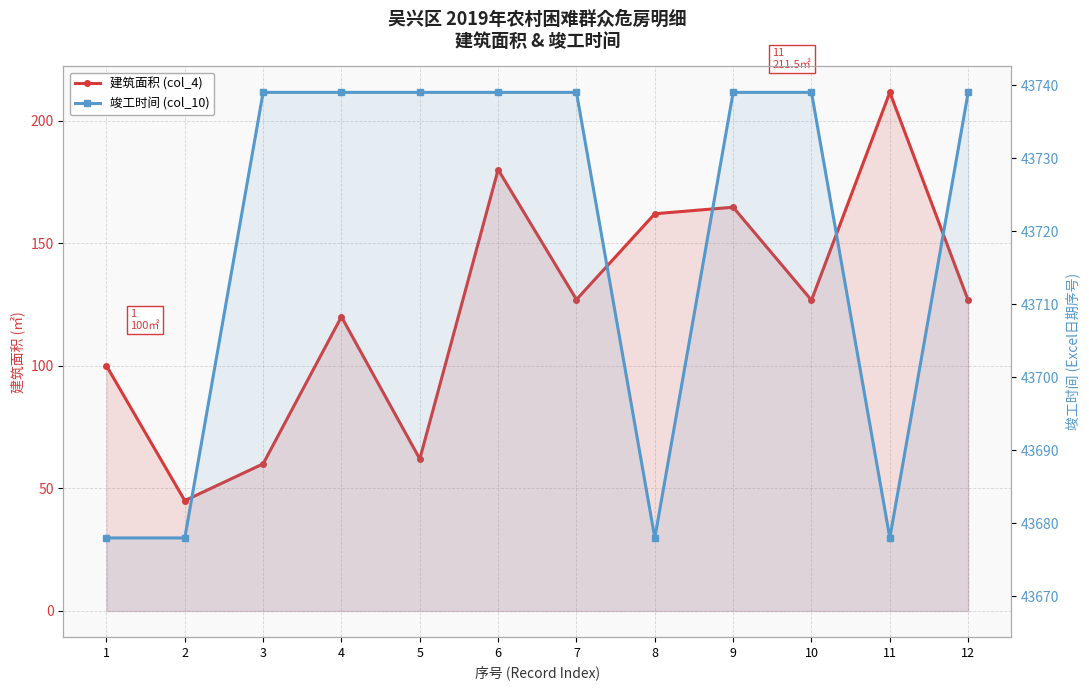

What is the approximate value of 建筑面积 (col_4) at 5?

62.0